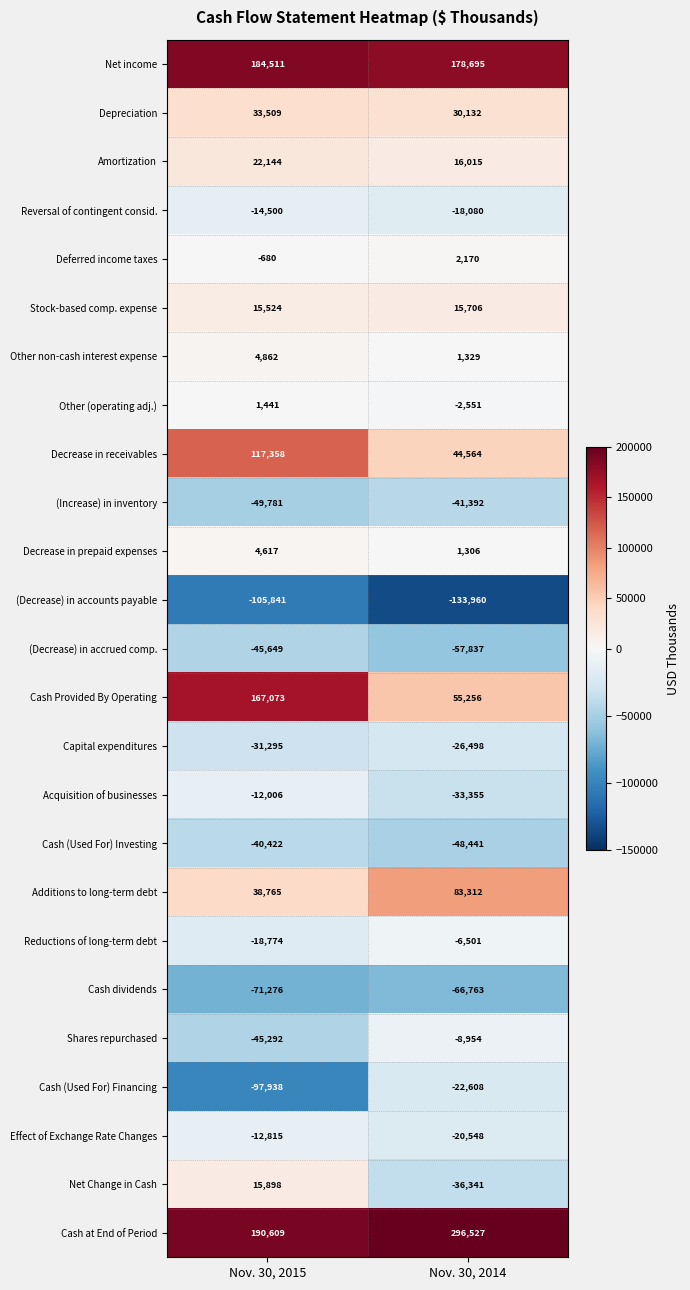

At which label is Reversal of contingent consid. closest to -16290?

Nov. 30, 2015